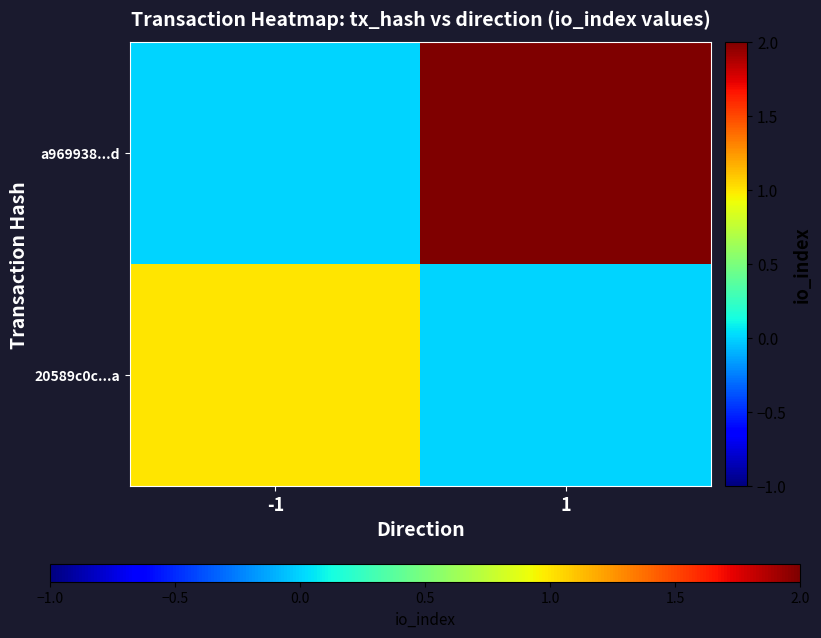

Which category has the highest value across all series?

1